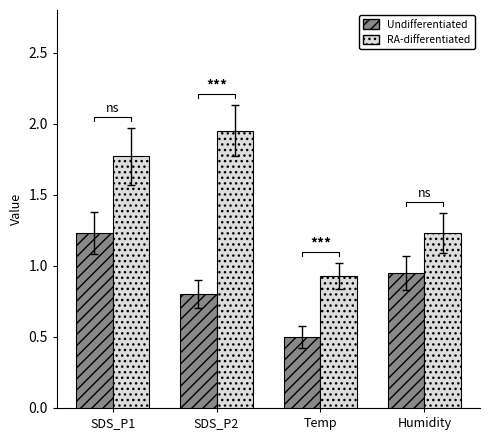

What is the average value of the Undifferentiated series?

0.9